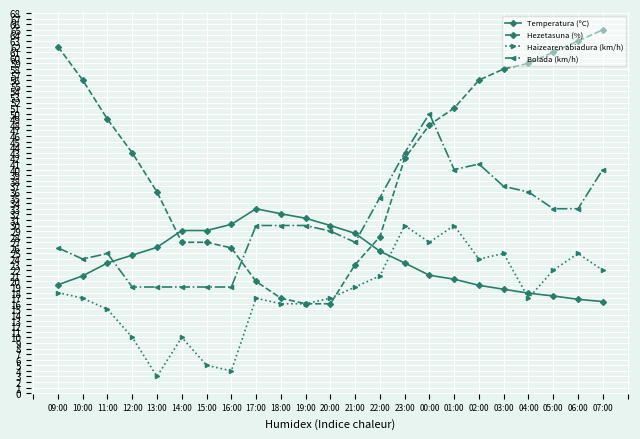

How many categories are shown in the chart?

23